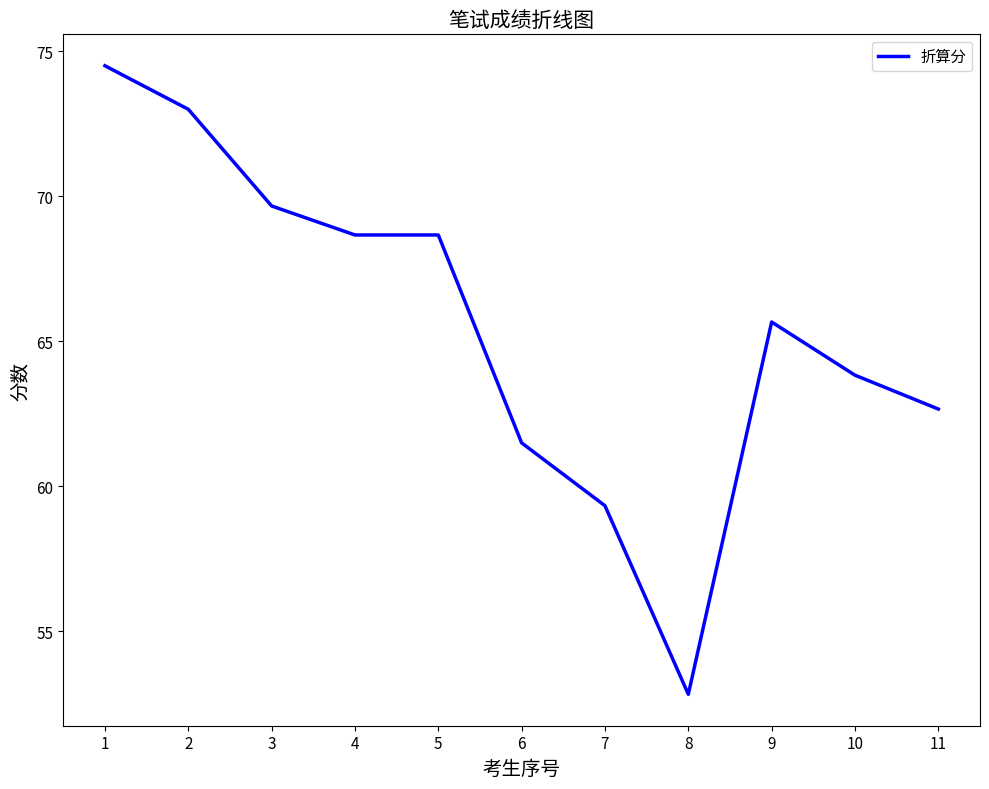

The value at 10 is 63.8. True or false?

True